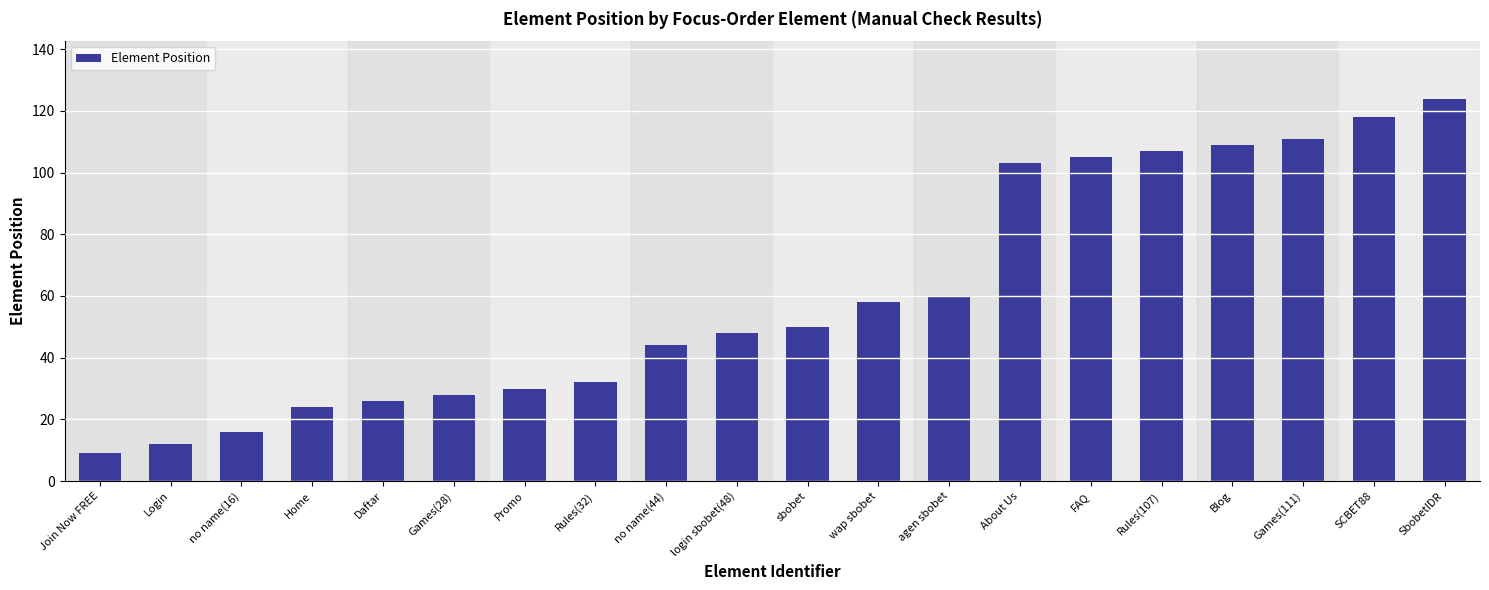

What position from the right is login sbobet(48)?

11